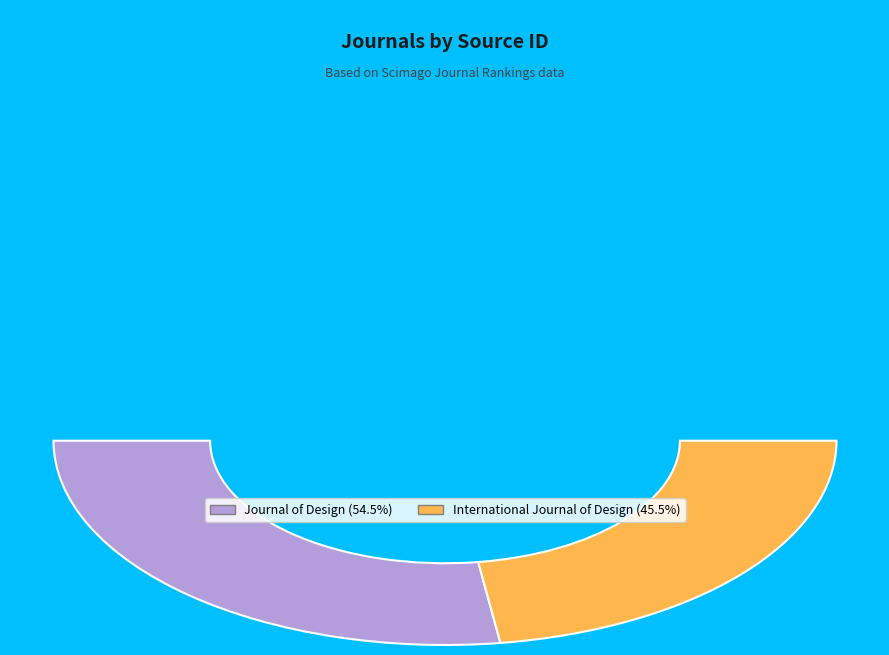

What percentage do Journal of Design and International Journal of Design together represent?

100.0%